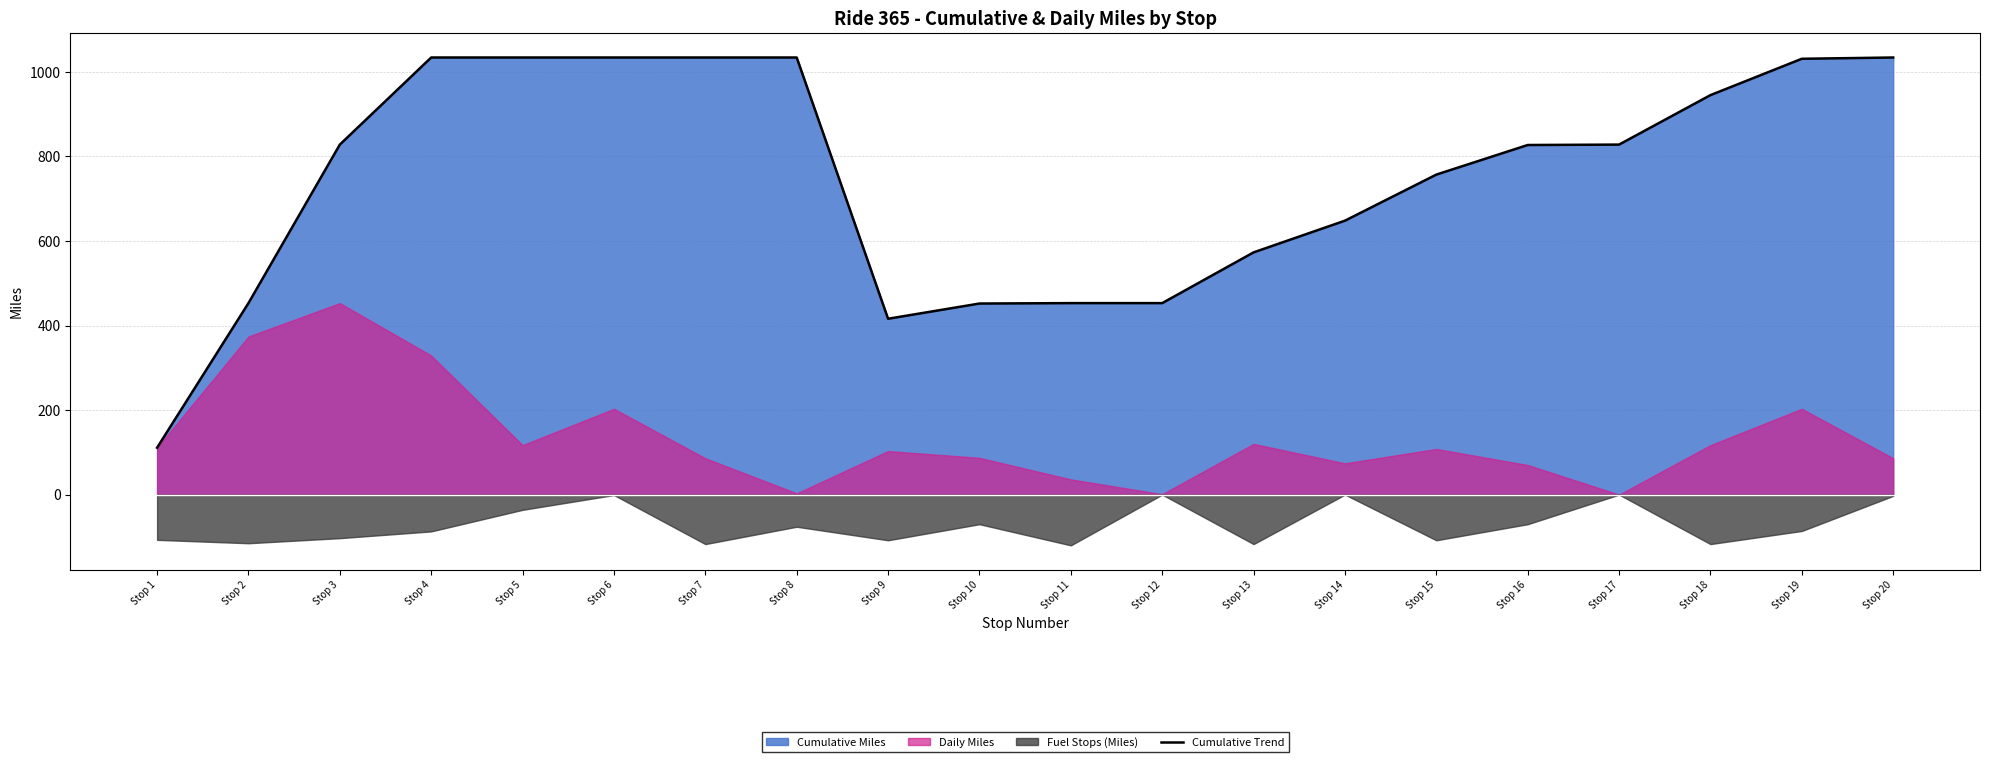

Which label corresponds to the smallest value in the chart?

Stop 1